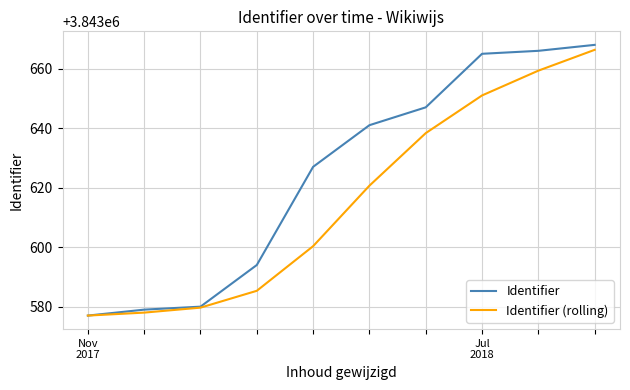

What is the minimum value shown in the chart?

3843577.0